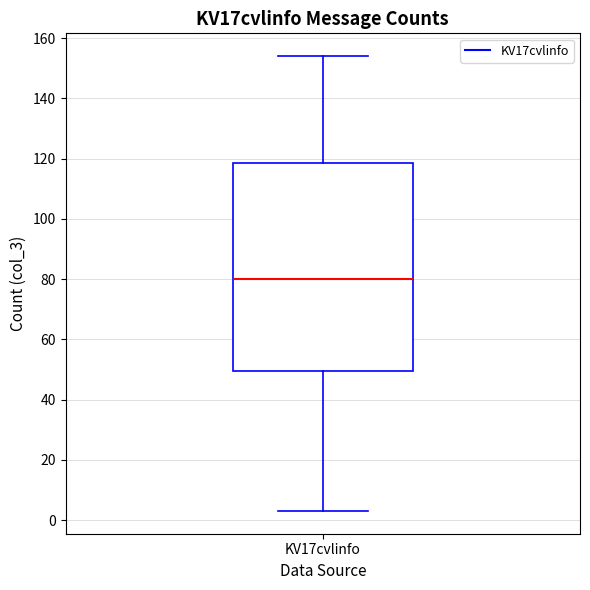

Where does the upper whisker of the box for KV17cvlinfo end on the y-axis? The values are not printed on the chart, so give them approximately, as read against the axis.

154